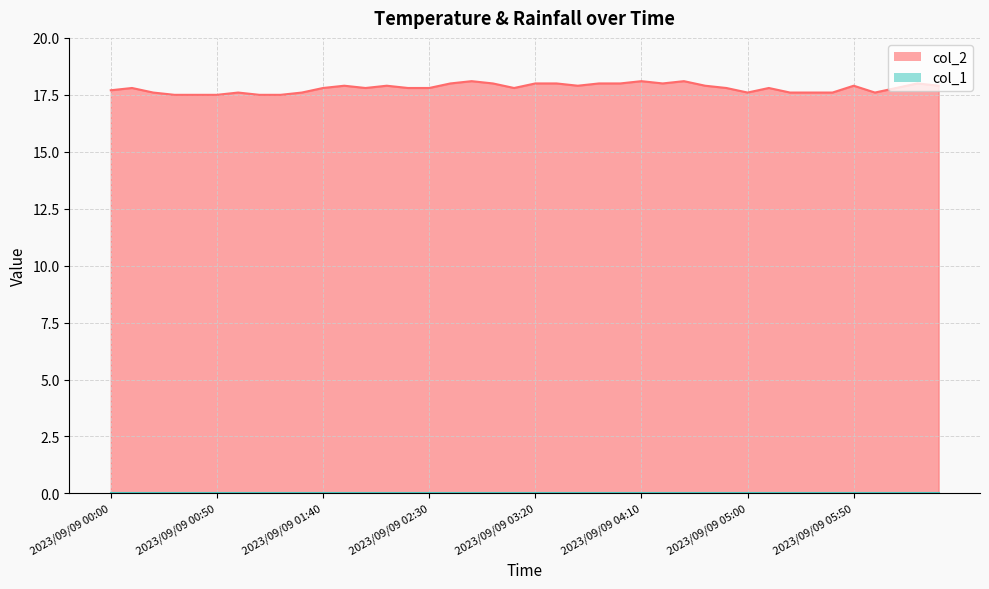

Reading left to right, list all the values displayed in this chart.

17.7	17.8	17.6	17.5	17.5	17.5	17.6	17.5	17.5	17.6	17.8	17.9	17.8	17.9	17.8	17.8	18.0	18.1	18.0	17.8	18.0	18.0	17.9	18.0	18.0	18.1	18.0	18.1	17.9	17.8	17.6	17.8	17.6	17.6	17.6	17.9	17.6	17.8	18.0	17.9